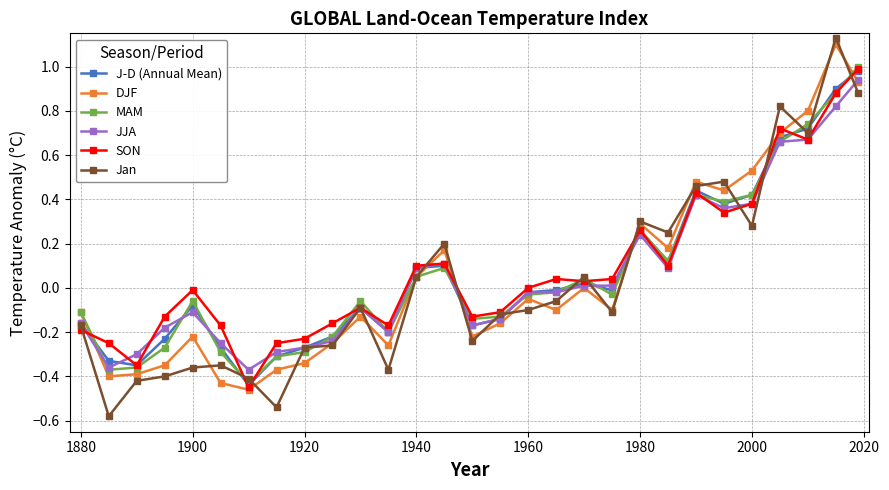

Does the chart have visible grid lines?

Yes